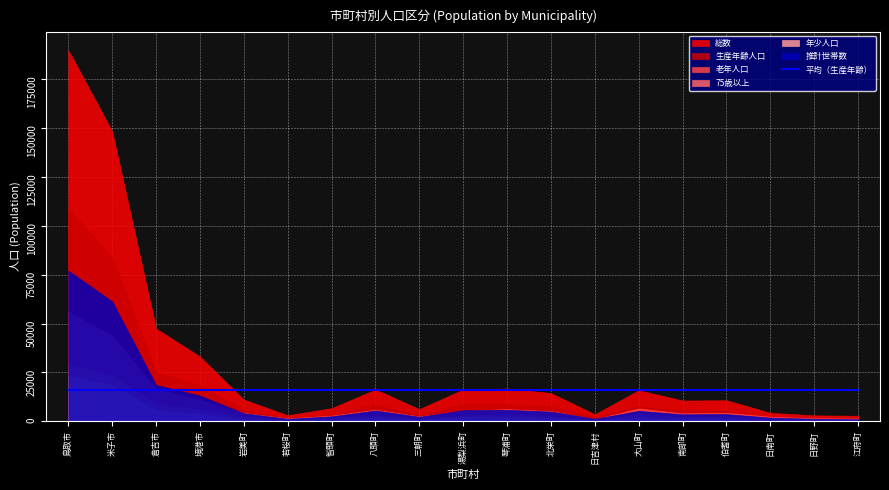

What is the average value of the 75歳以上 series?

5161